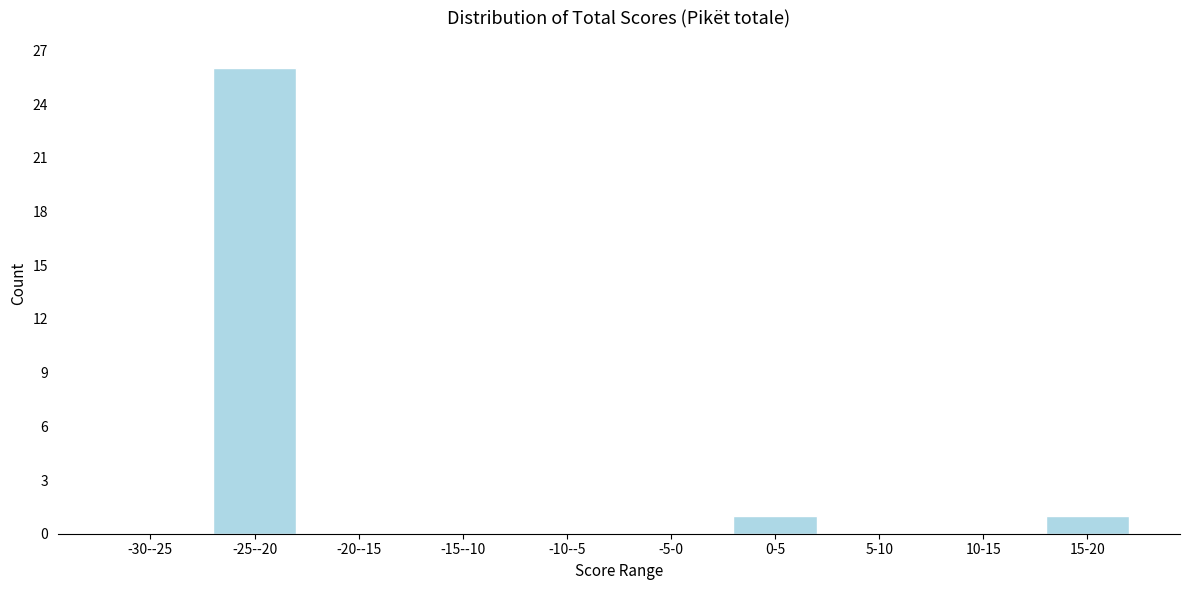

Which category has the highest value across all series?

-25--20